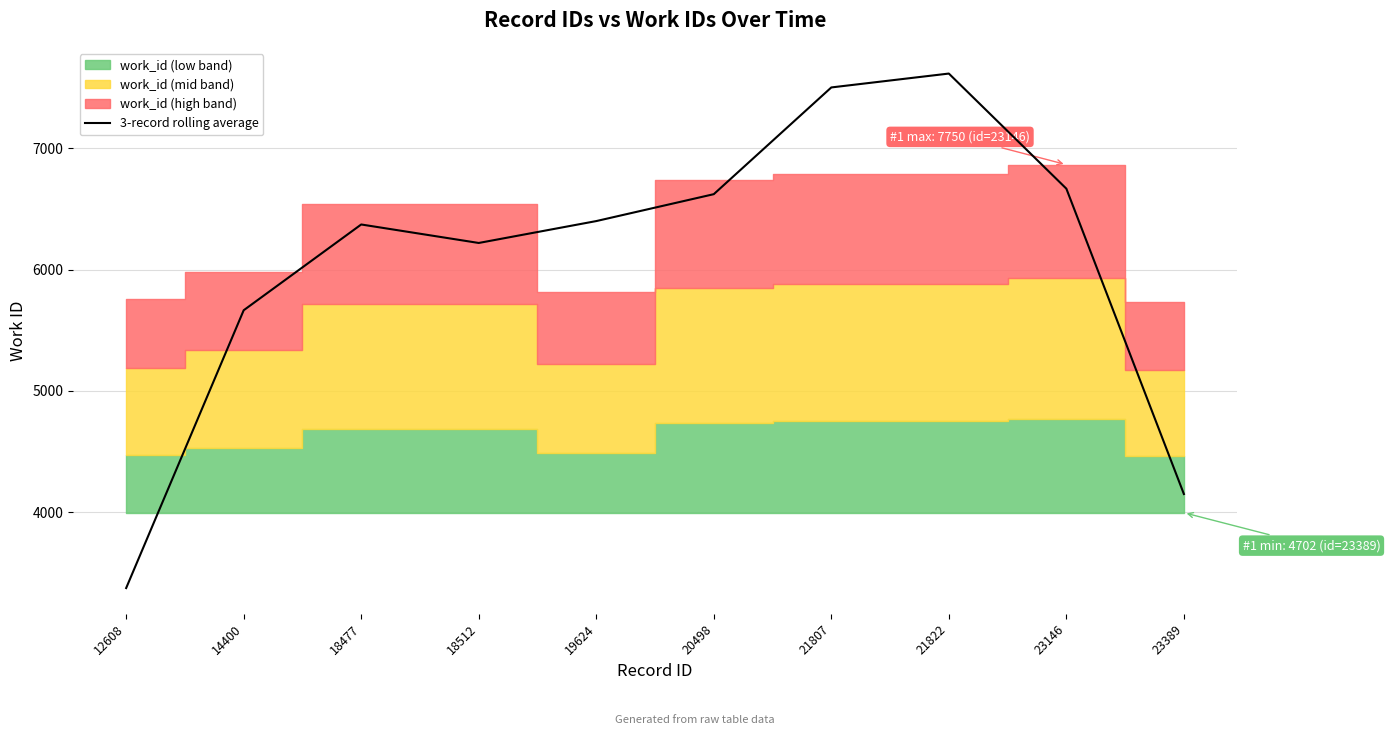

Count the number of categories in the chart.

10